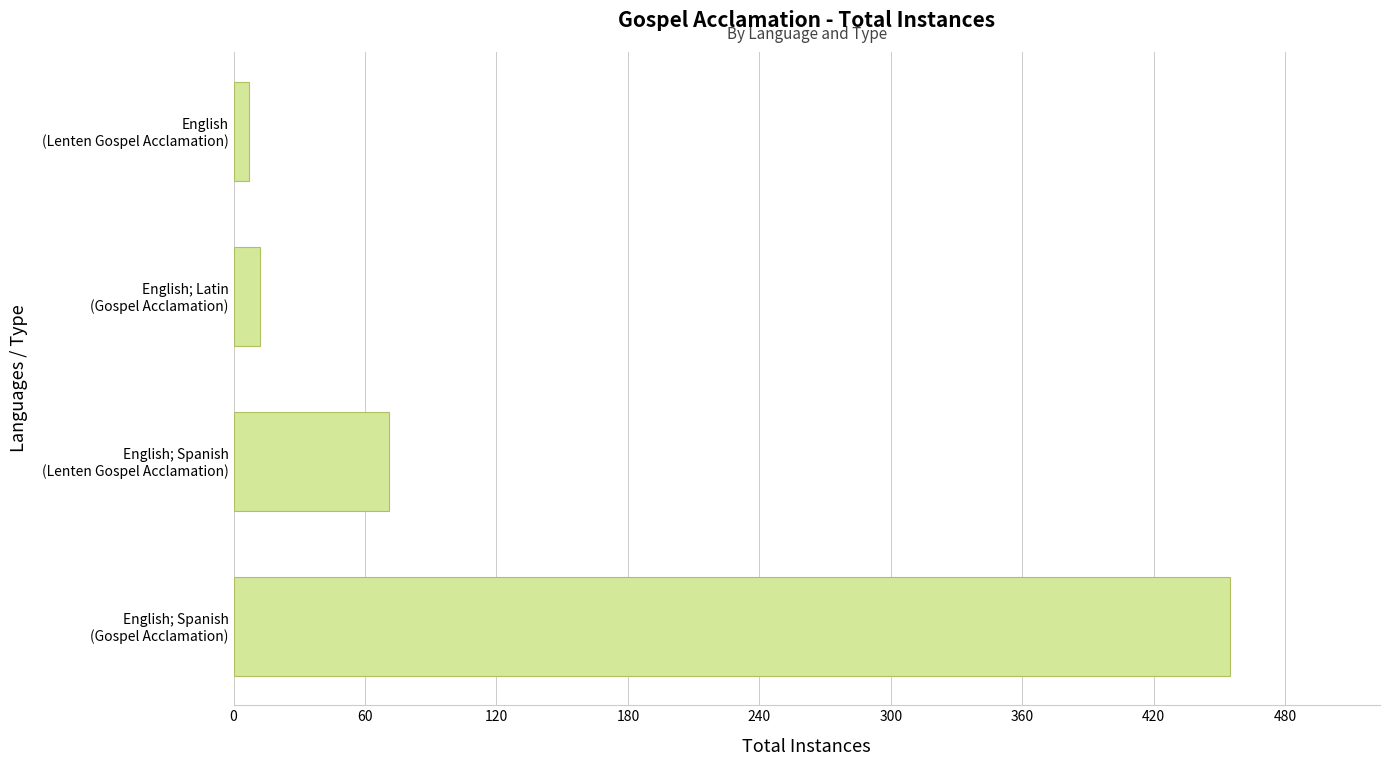

What is the maximum value shown in the chart?

455